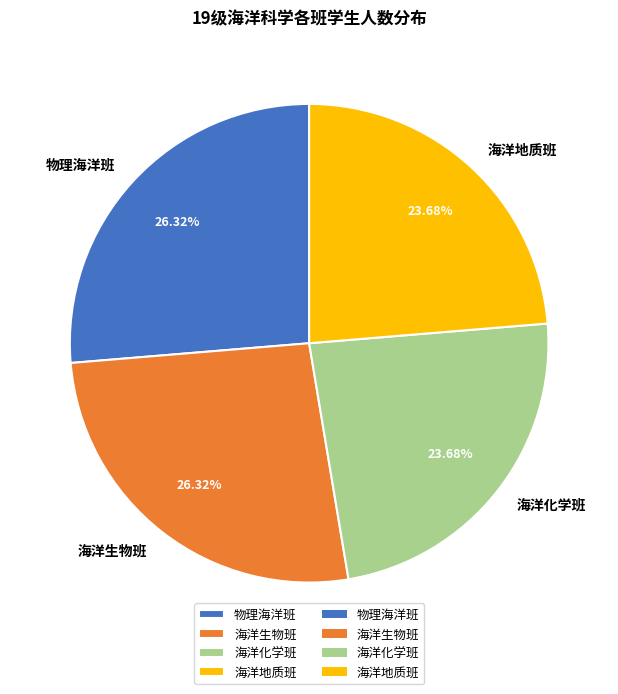

The 物理海洋班 slice represents 26% of the pie. True or false?

True